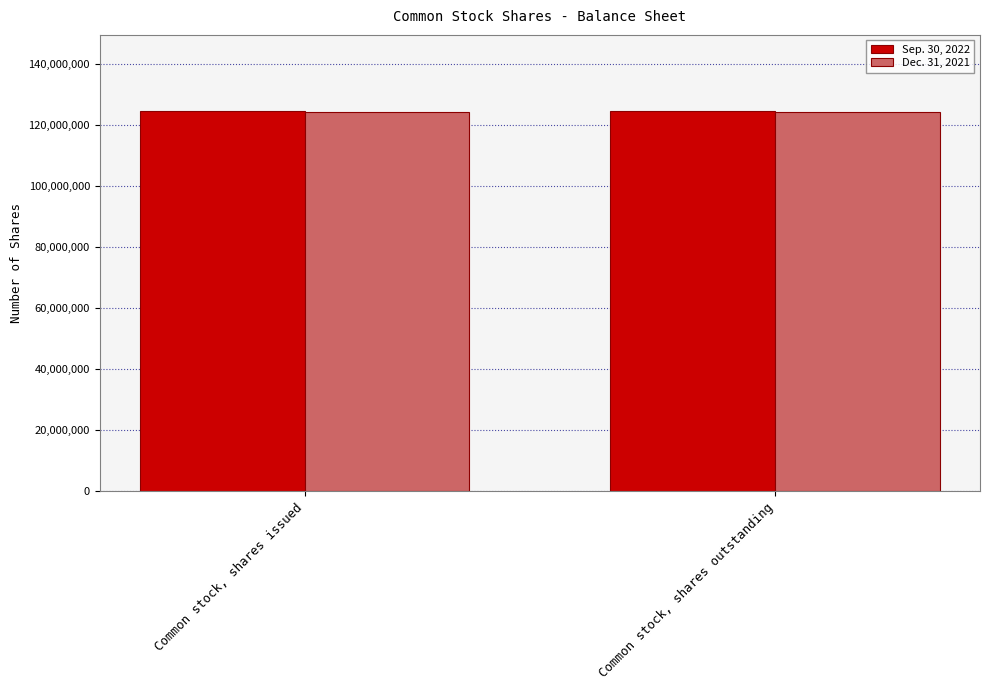

What position from the left is Common stock, shares issued?

1